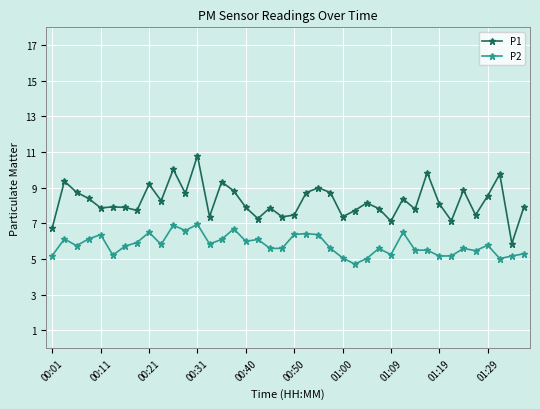

What is the value of the P2 point at the 21st from the left?

6.4